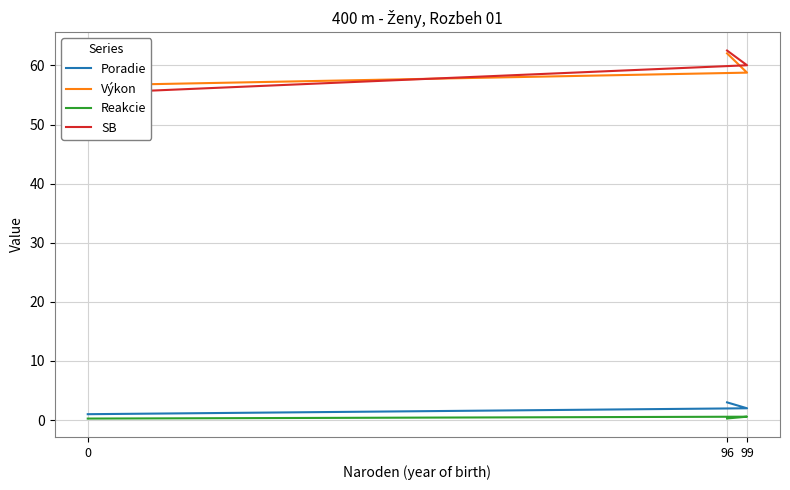

Which category has the highest value in the Reakcie series?

99